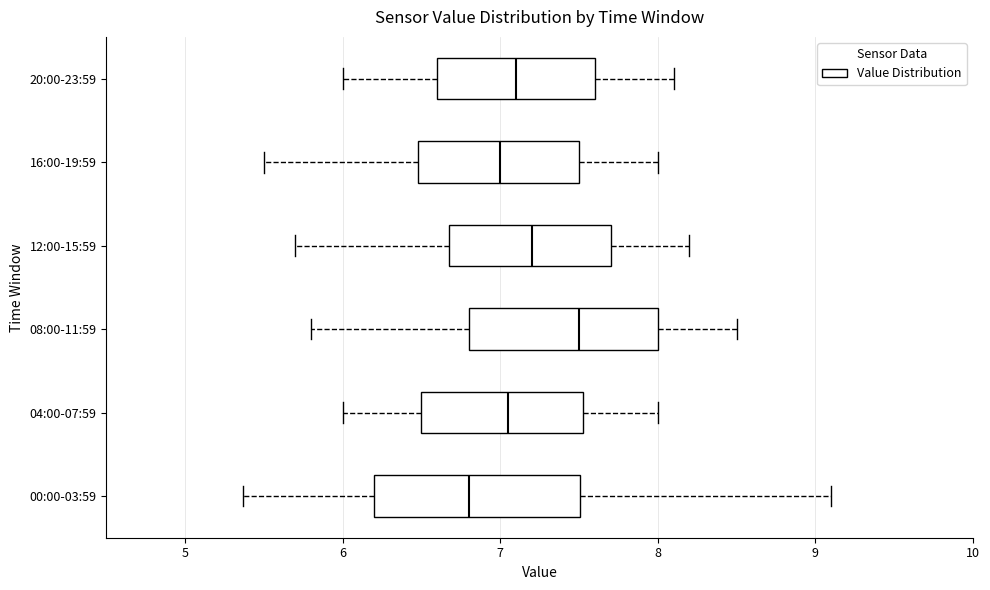

Where does the median line of the box for 04:00-07:59 sit on the x-axis? The values are not printed on the chart, so give them approximately, as read against the axis.

7.1